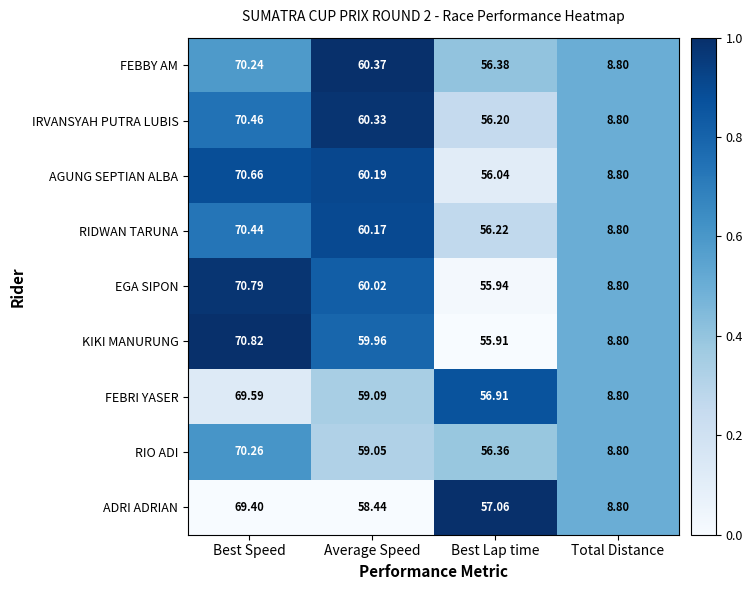

Rank the series at Best Speed from lowest to highest value.

ADRI ADRIAN, FEBRI YASER, FEBBY AM, RIO ADI, RIDWAN TARUNA, IRVANSYAH PUTRA LUBIS, AGUNG SEPTIAN ALBA, EGA SIPON, KIKI MANURUNG